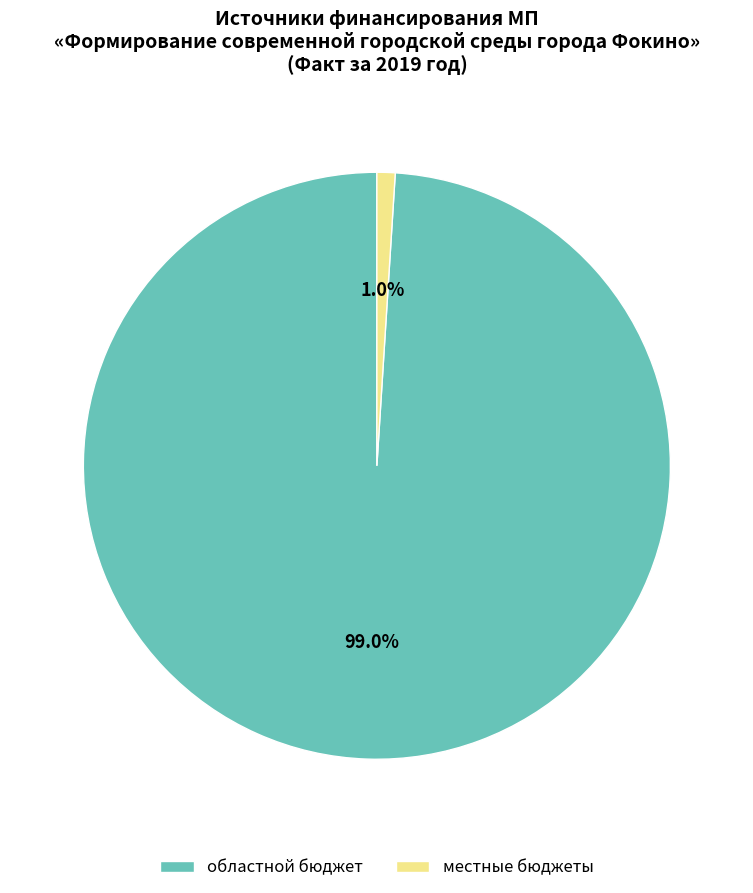

Is the sum of областной бюджет and местные бюджеты greater than half?

Yes